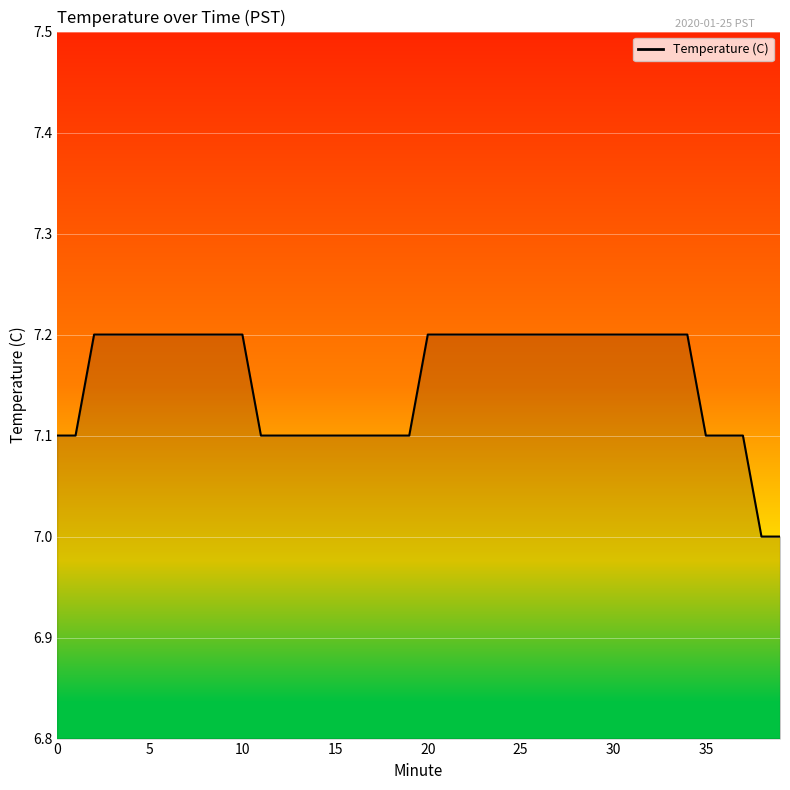

What is the difference between the maximum and minimum values?

0.2